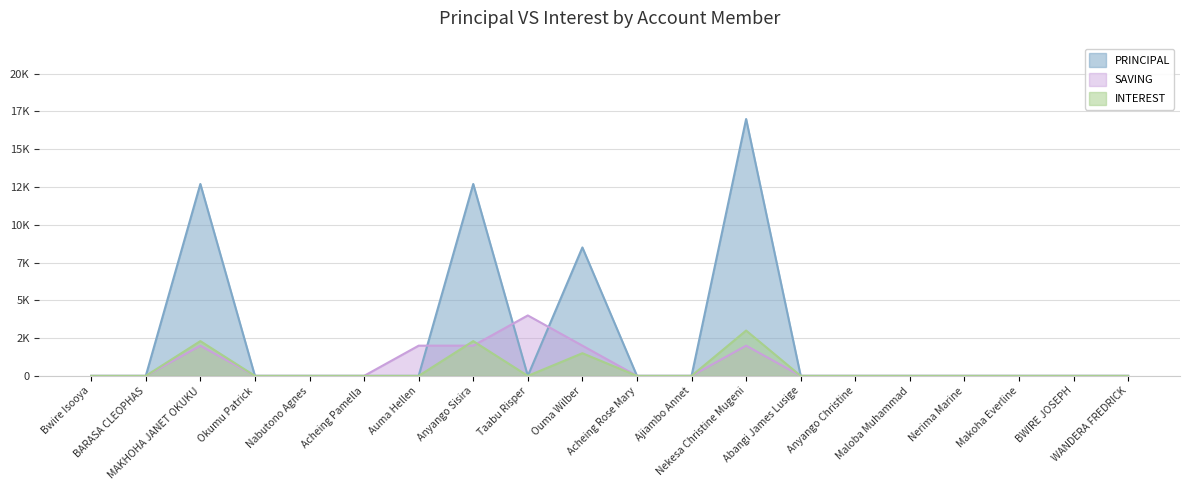

What is the maximum value for SAVING?

4000